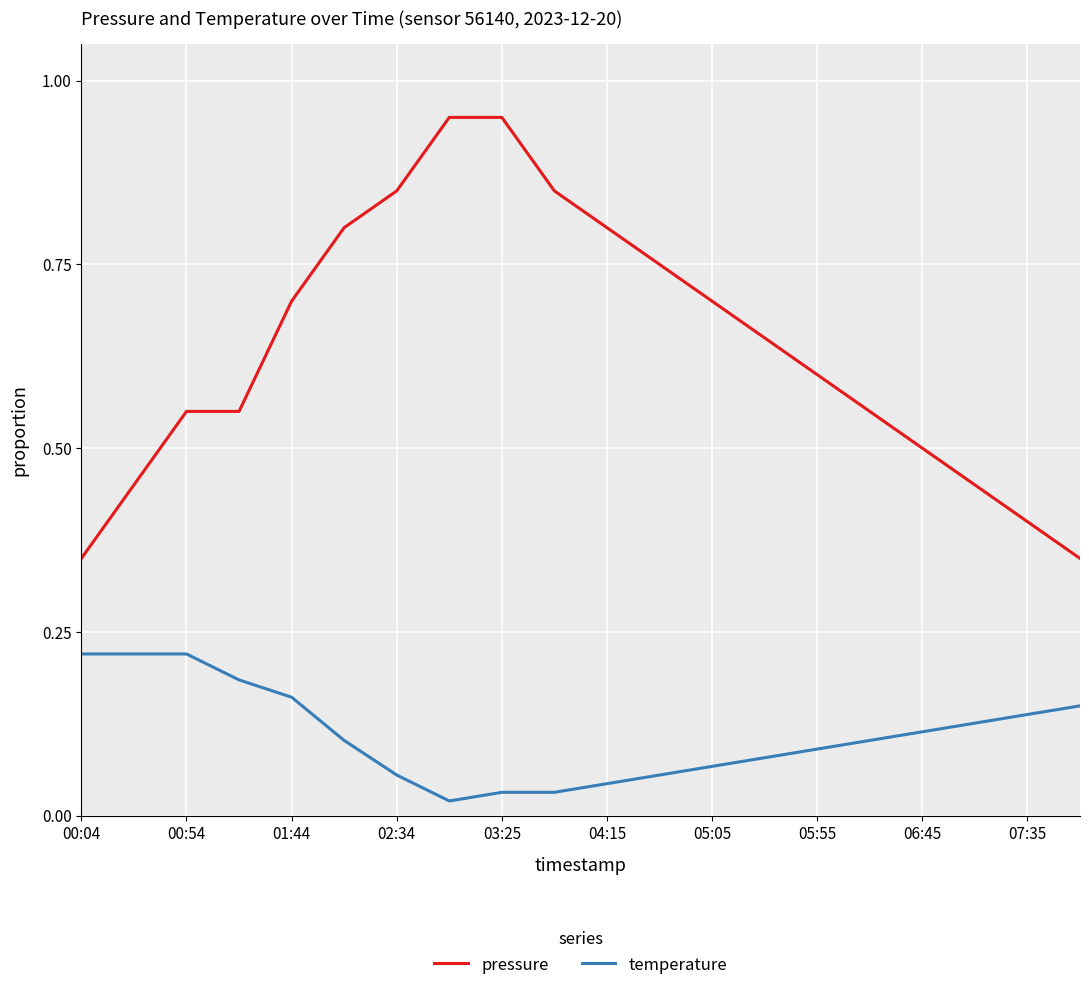

True or false: pressure and temperature cross at least once.

False